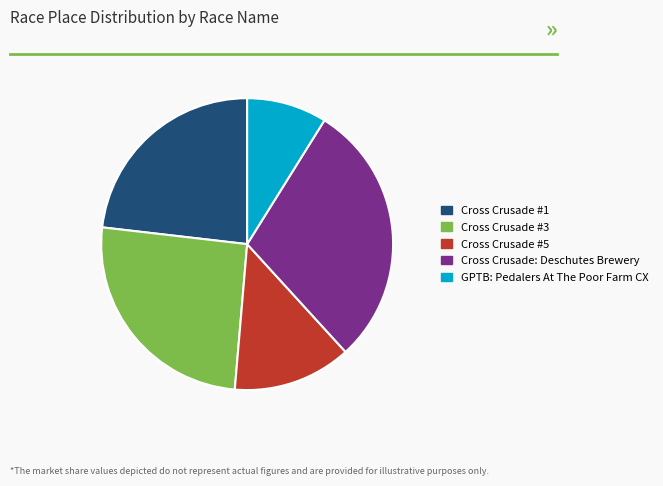

Is GPTB: Pedalers At The Poor Farm CX the majority of the pie?

No